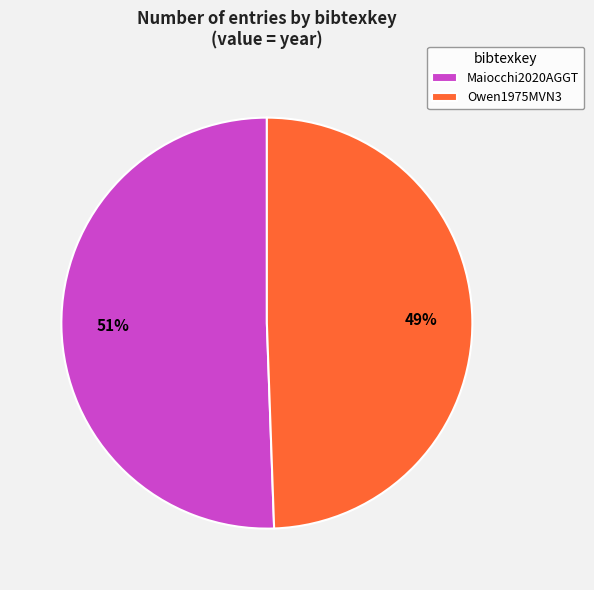

What percentage is the Owen1975MVN3 slice, to the nearest percent?

49%